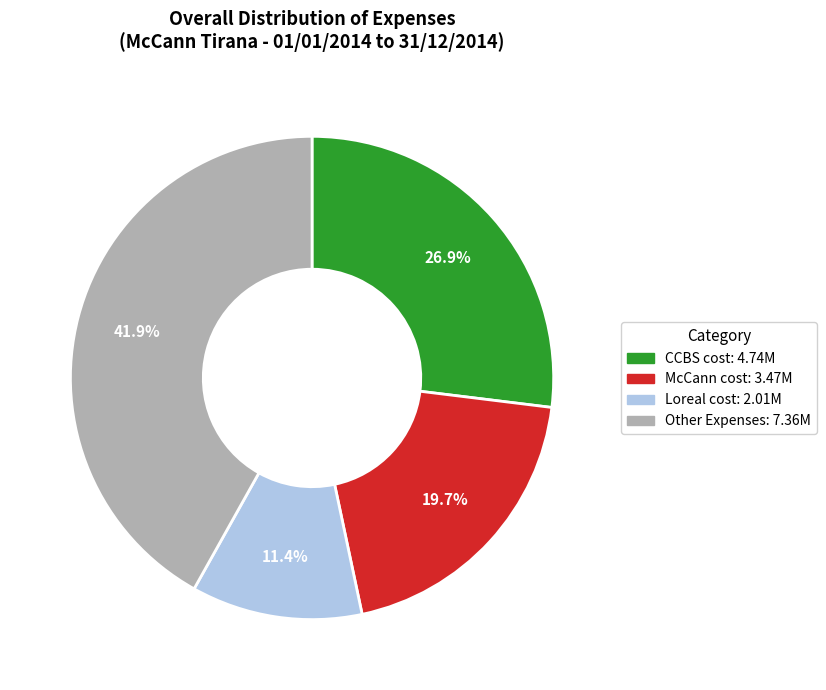

Is there any slice that represents more than half of the pie?

No